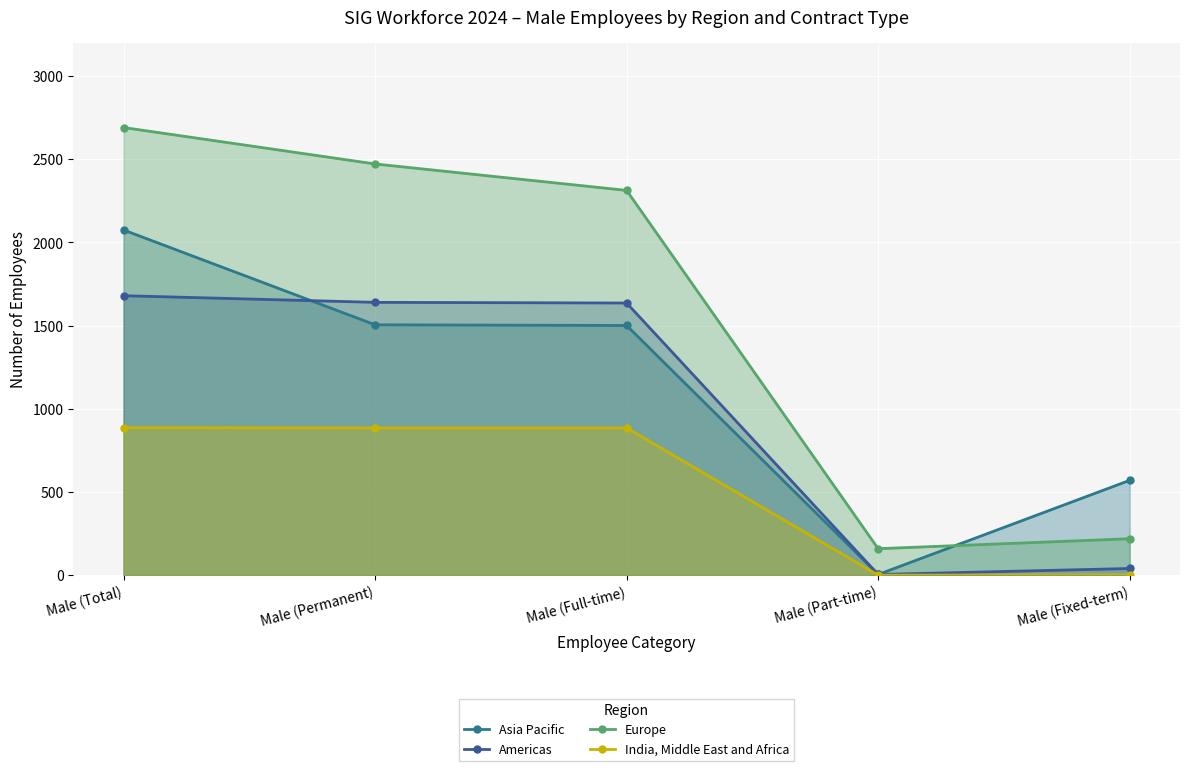

How many lines are shown in the chart?

4